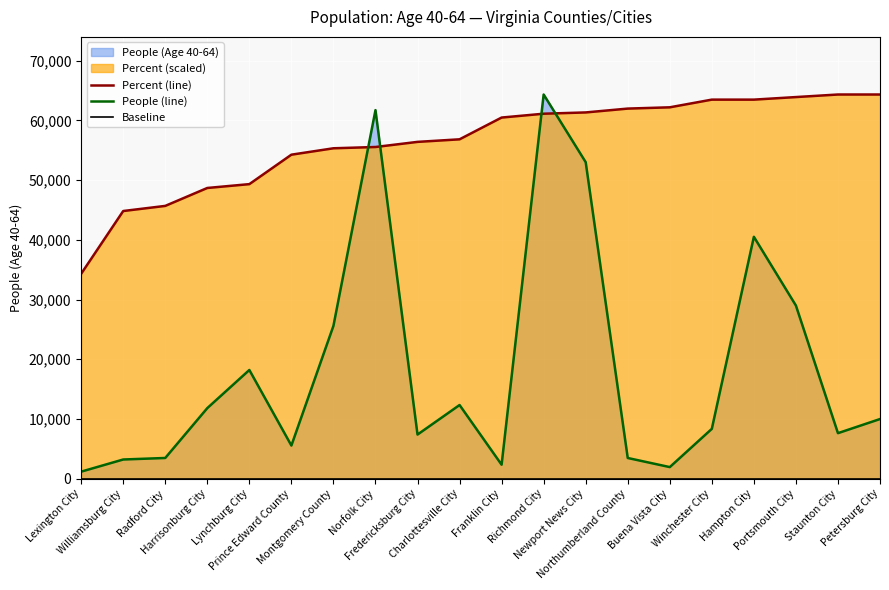

What value does the People (line) series have at Staunton City?

7616.0